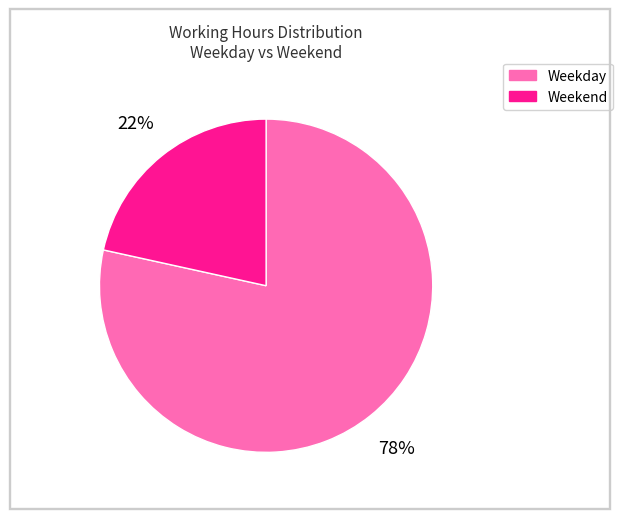

Is there any slice that represents more than half of the pie?

Yes